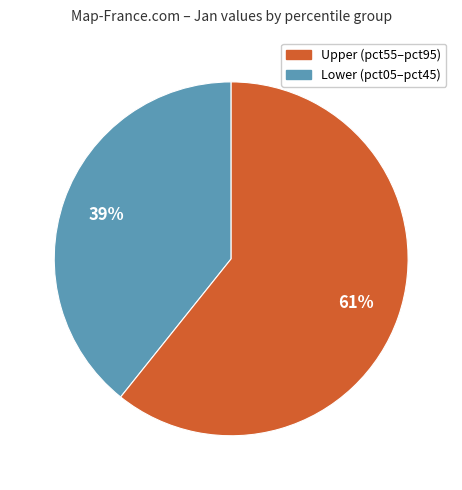

To the nearest percent, what is the average slice percentage?

50%